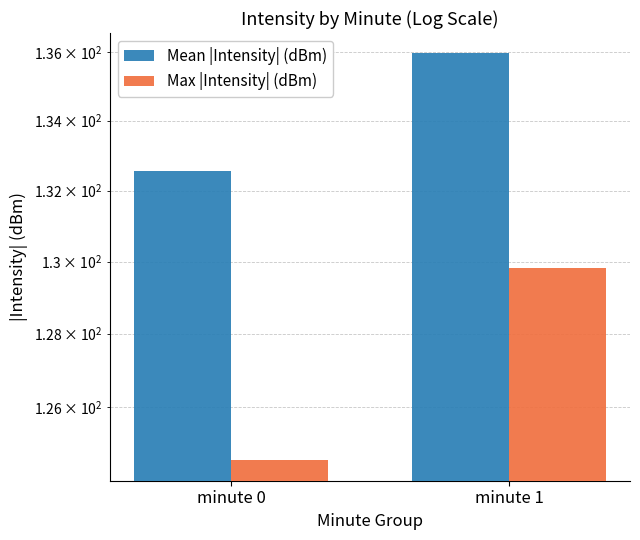

Where does the Max |Intensity| (dBm) series first go above 129?

minute 1